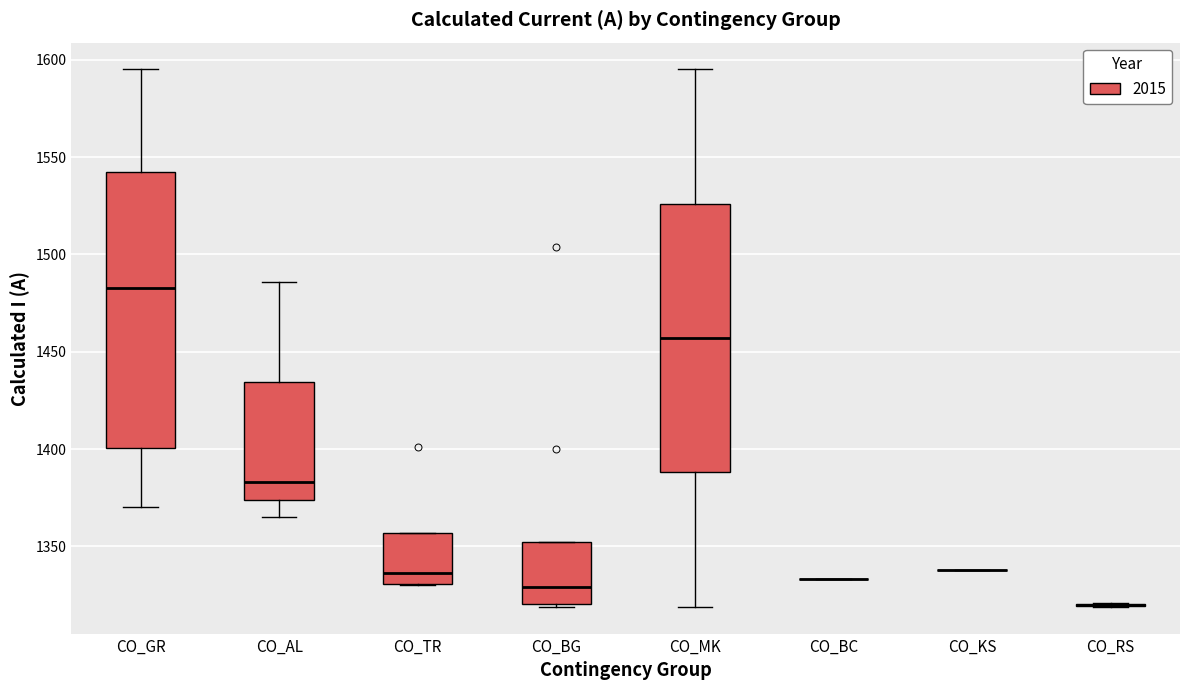

Reading left to right, transcribe this box plot: for each box, give where its median line is, the range the box spans, and where its two whiskers end, as read against the y-axis. The values are not printed on the chart, so give them approximately, as read against the axis.

CO_GR: median 1485, box 1400 to 1540, whiskers 1370 to 1595
CO_AL: median 1385, box 1375 to 1435, whiskers 1365 to 1485
CO_TR: median 1335, box 1330 to 1355, whiskers 1330 to 1355
CO_BG: median 1330, box 1320 to 1350, whiskers 1320 to 1350
CO_MK: median 1455, box 1390 to 1525, whiskers 1320 to 1595
CO_BC: box collapsed to a line at 1335, whiskers 1335 to 1335
CO_KS: box collapsed to a line at 1340, whiskers 1340 to 1340
CO_RS: box collapsed to a line at 1320, whiskers 1320 to 1320